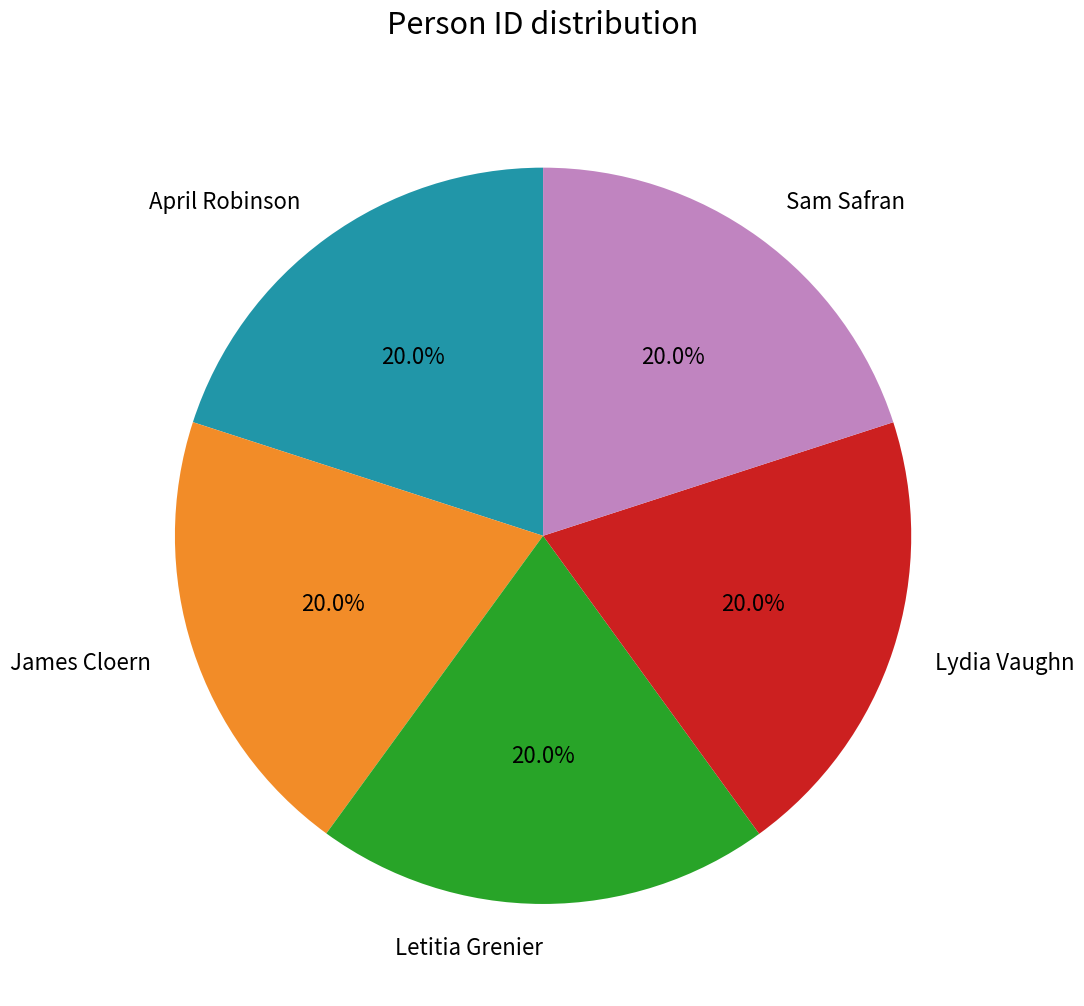

To the nearest percent, what percentage of the pie is Sam Safran?

20%